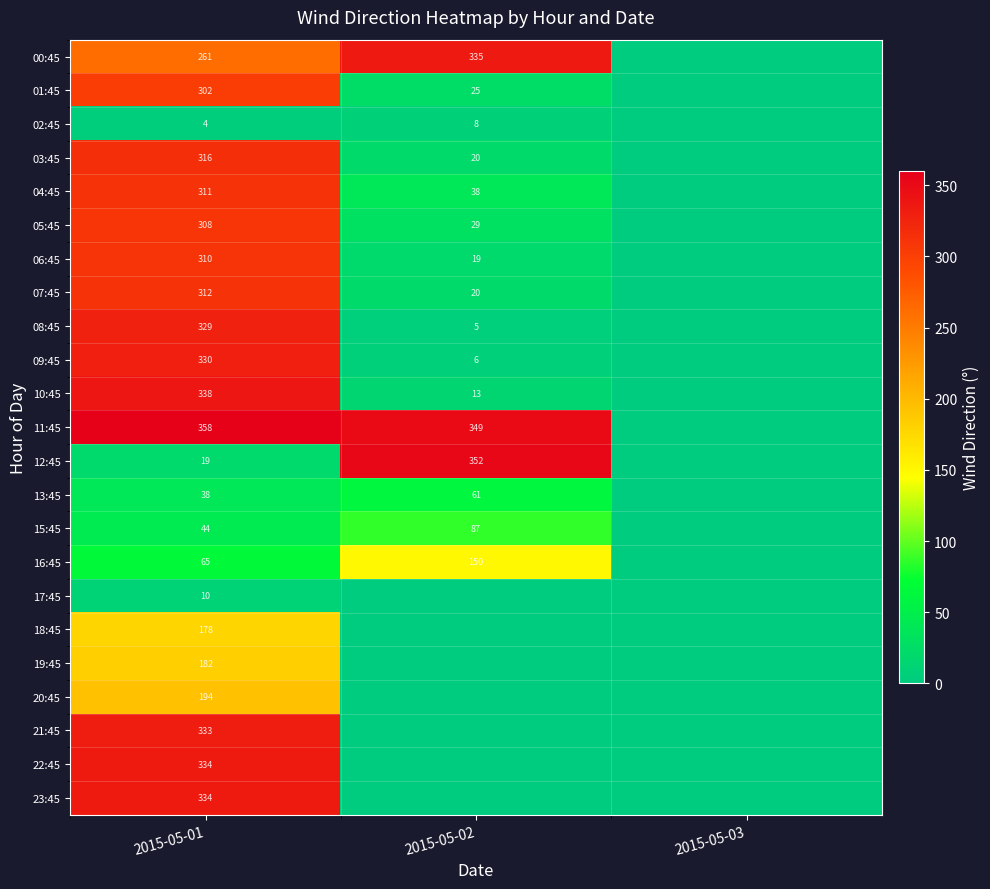

The 09:45 series shows 330 at 2015-05-01. True or false?

True